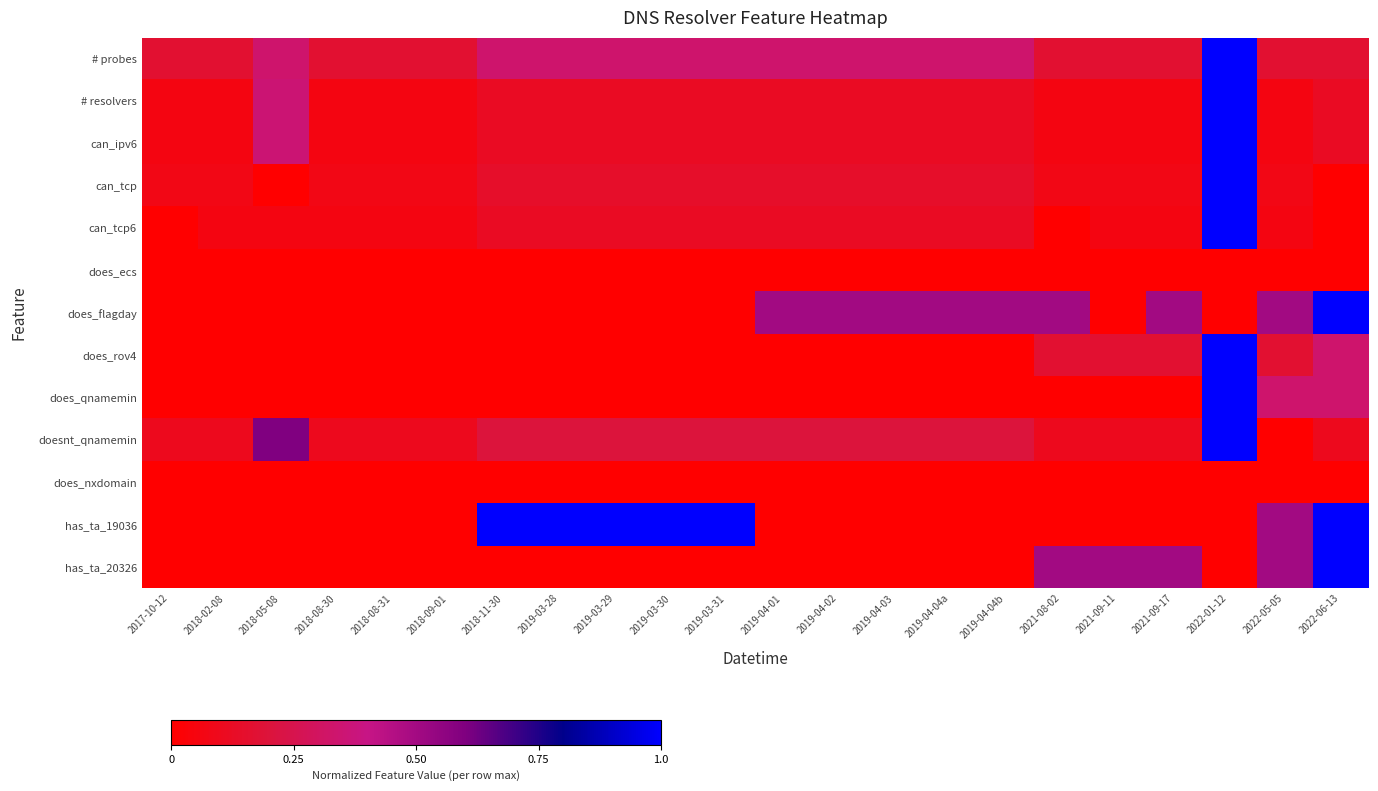

At how many categories does at least one series exceed 0?

22